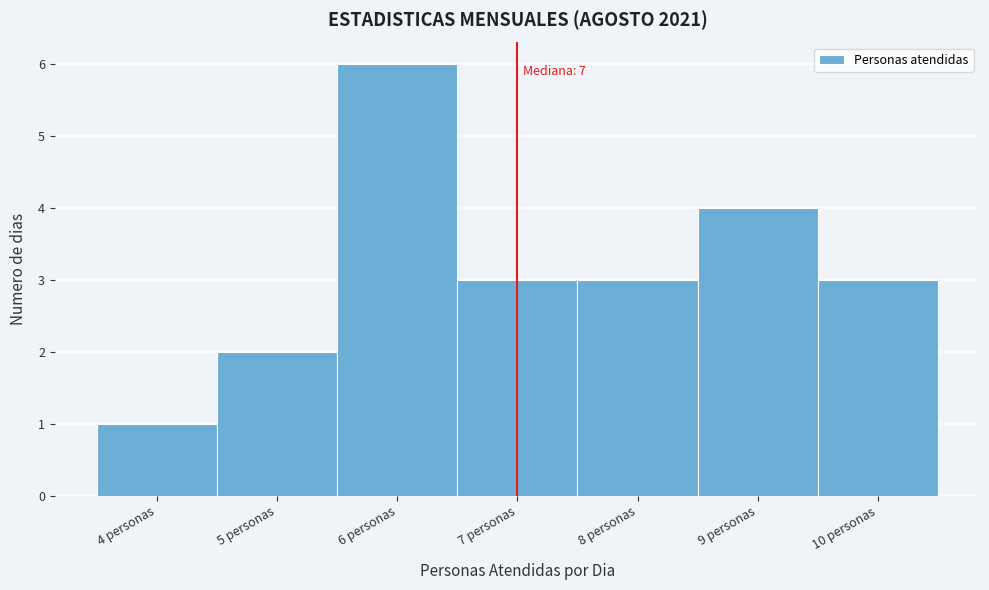

Reading left to right, extract all data points from this chart.

4 personas=1	5 personas=2	6 personas=6	7 personas=3	8 personas=3	9 personas=4	10 personas=3